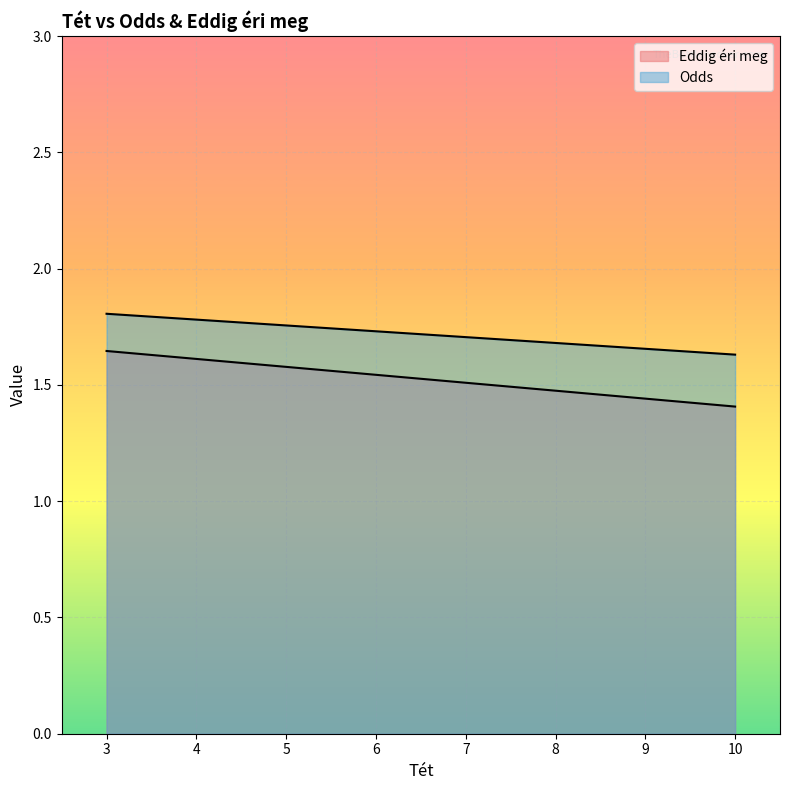

List the series in order of their overall mean, highest first.

Odds, Eddig éri meg